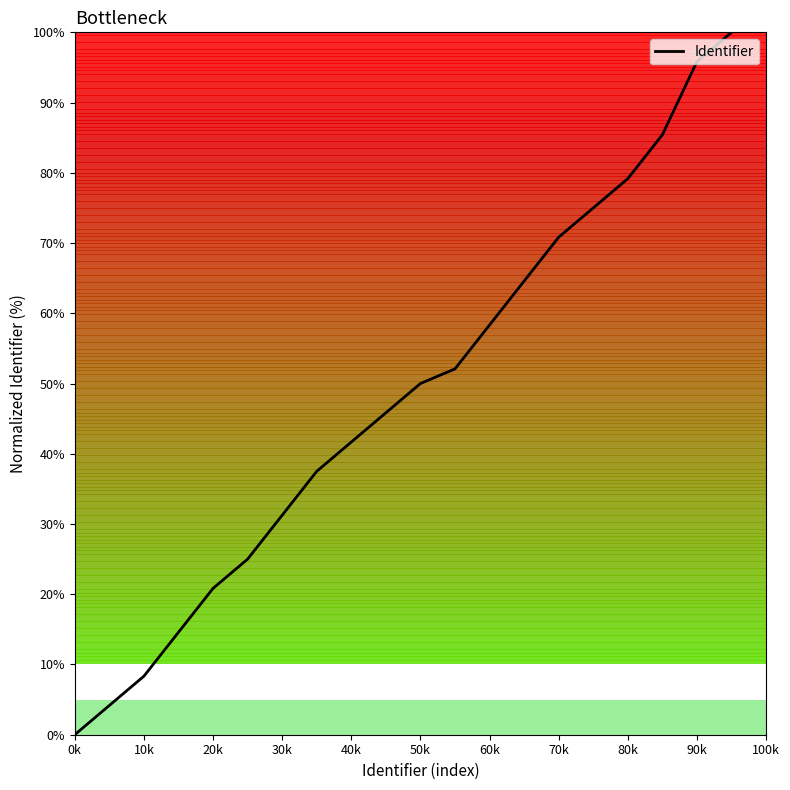

What is the maximum value shown in the chart?

100.0